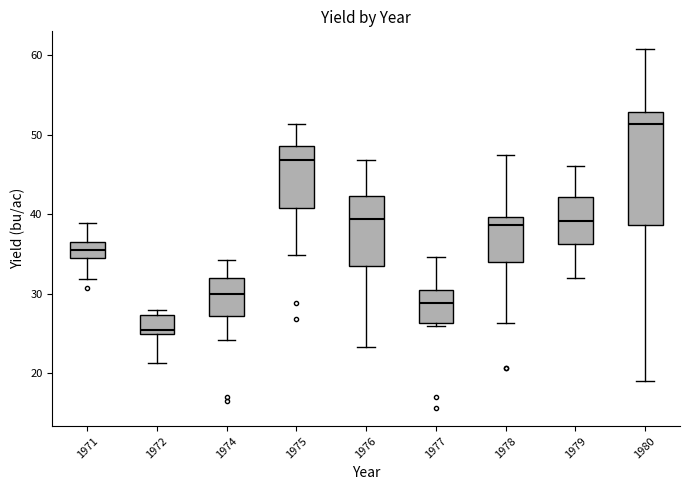

Which box has the highest median line?

1980